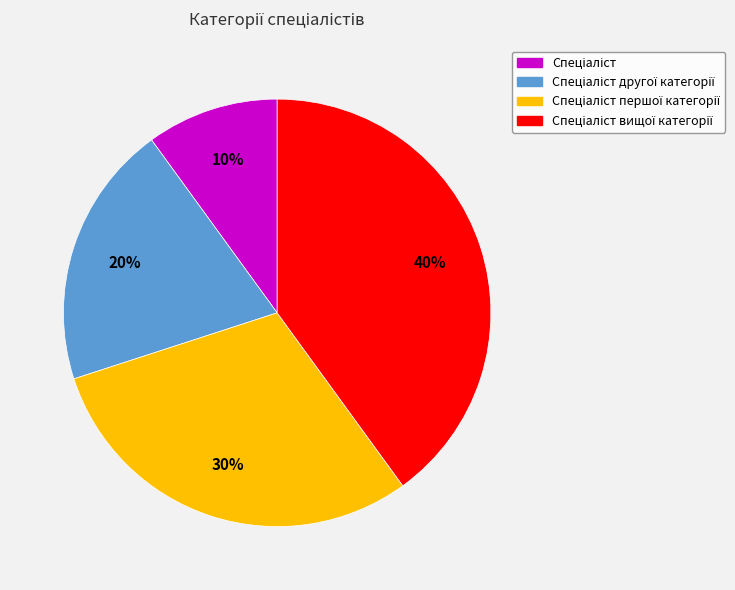

Is there any slice that represents more than half of the pie?

No